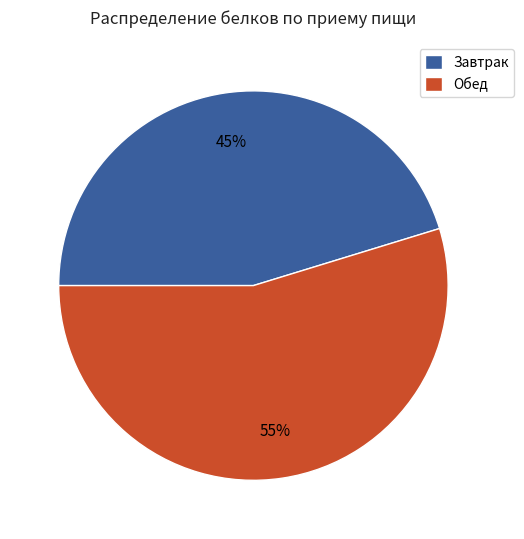

Rank the categories by value from highest to lowest.

Обед, Завтрак